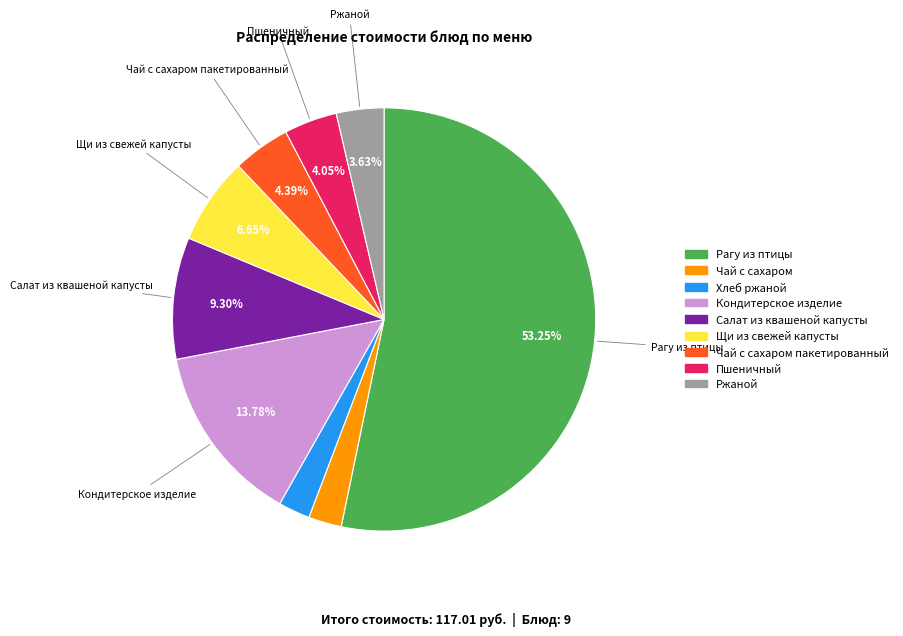

Which category accounts for the majority?

Рагу из птицы